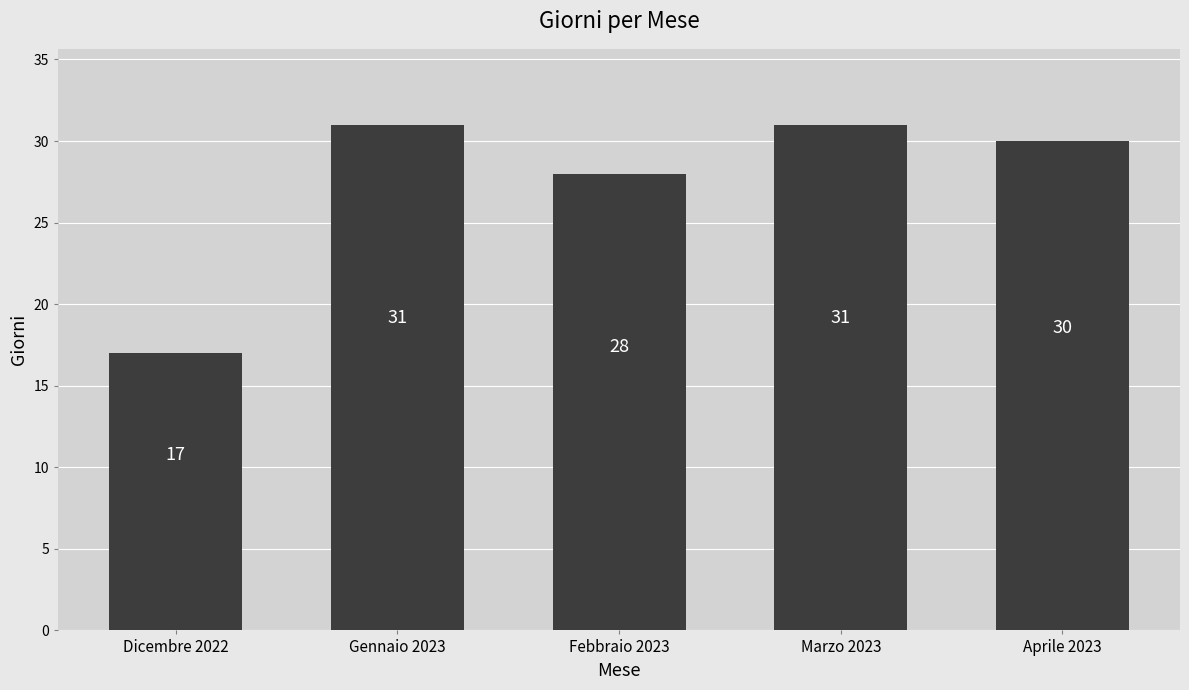

What is the greatest value displayed?

31